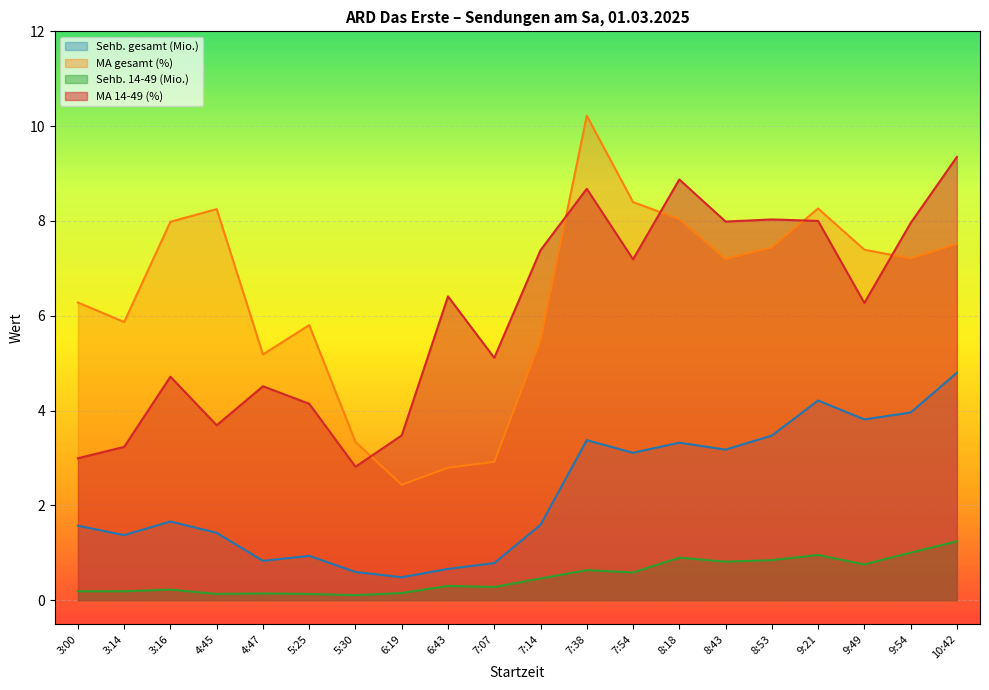

In MA gesamt (%), how many points are lower than both neighbors (excluding endpoints)?

5